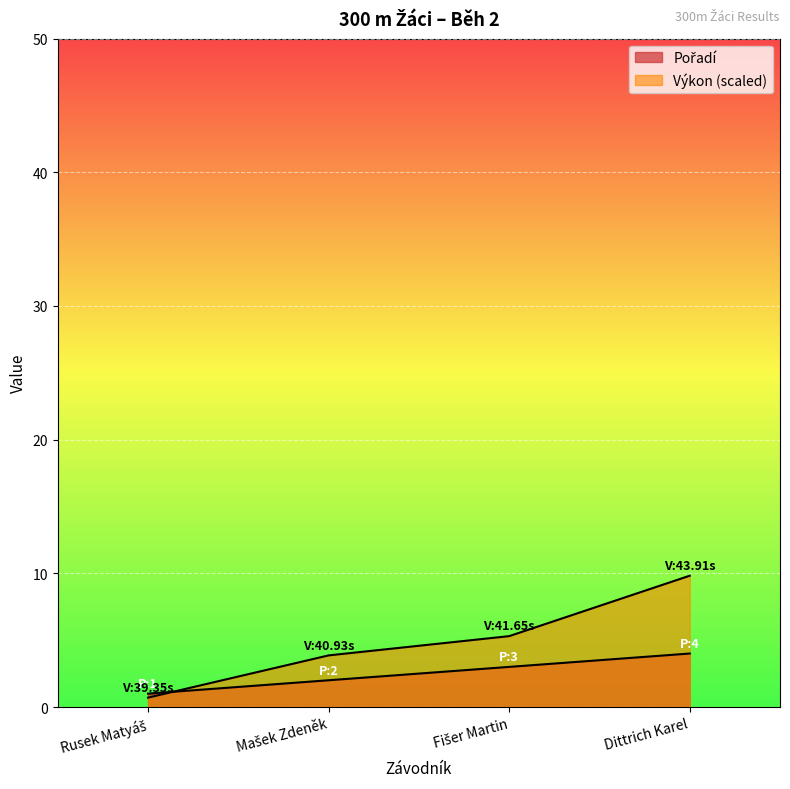

True or false: Pořadí has more than 1 interior local peaks.

False